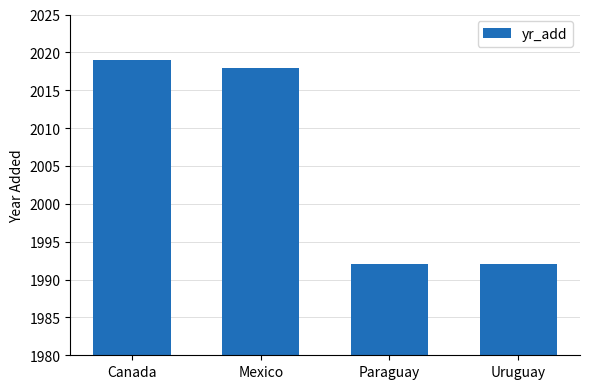

How many values are below 2018?

2